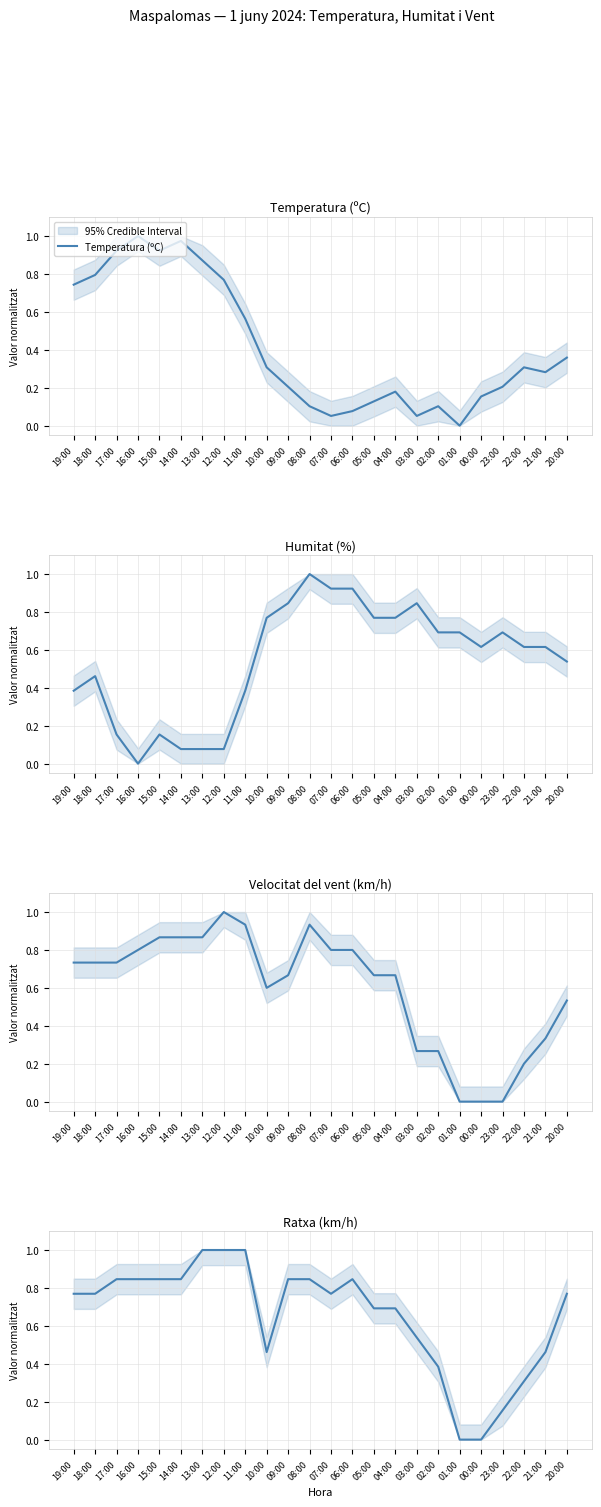

Which series has the largest total across all categories?

Ratxa (km/h)